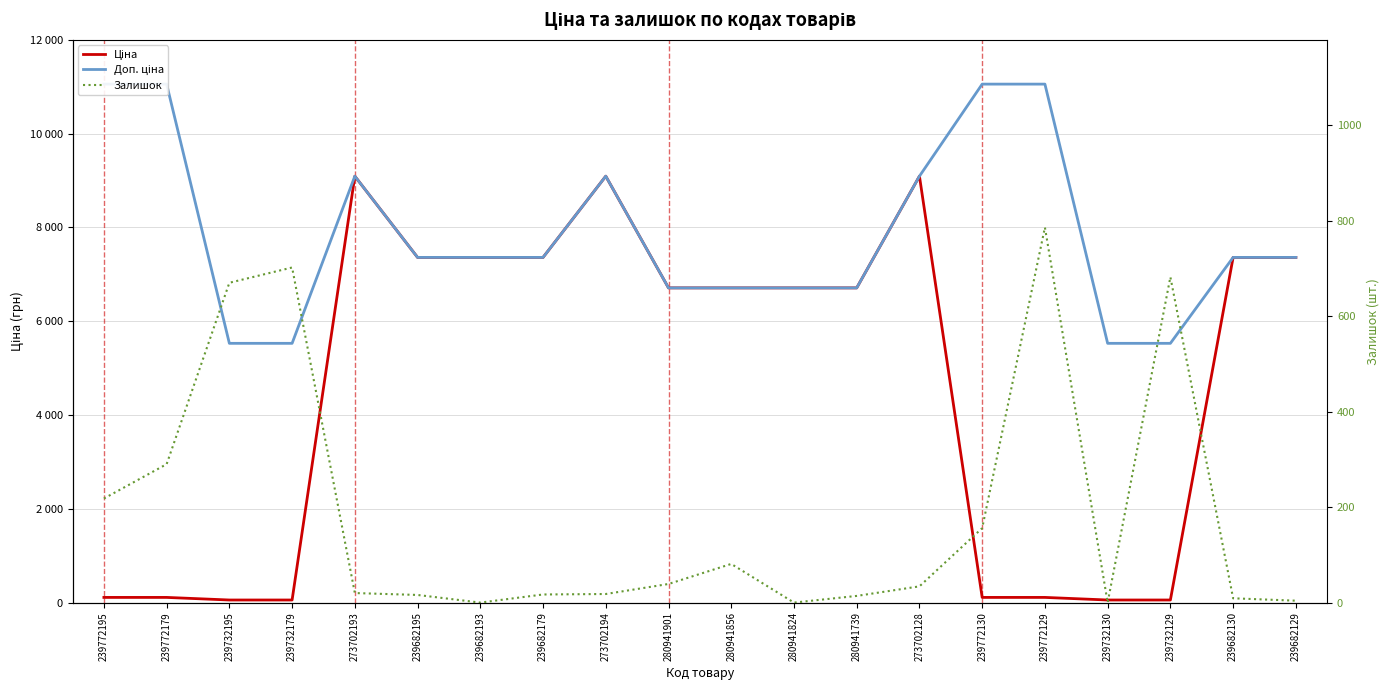

After their last crossing, which series has the higher values: Залишок or Ціна?

Ціна